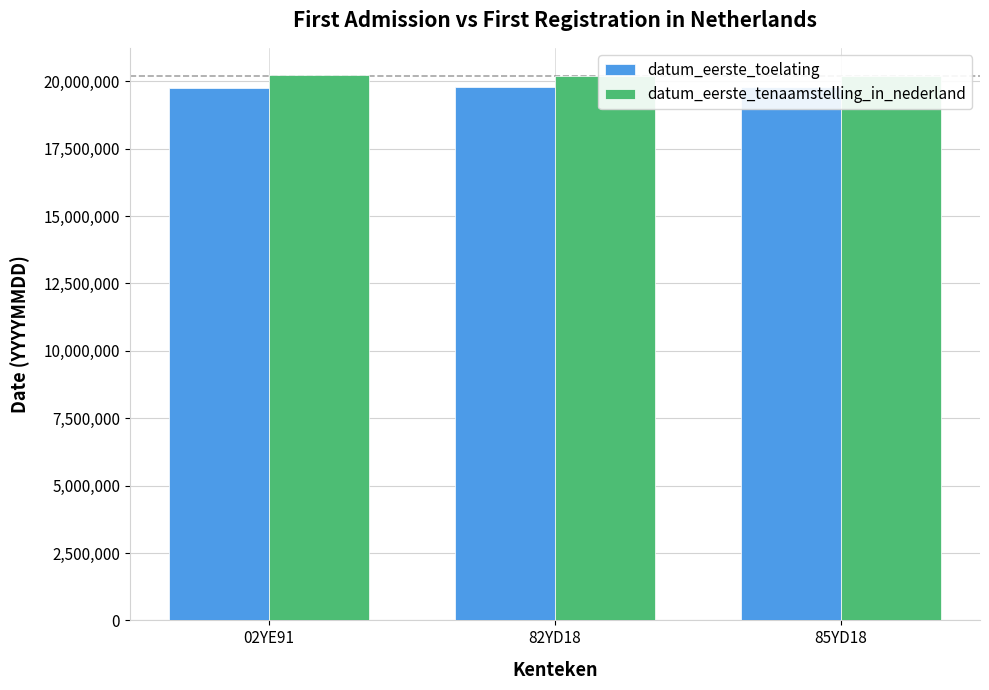

At which category is the sum across all series the highest?

02YE91